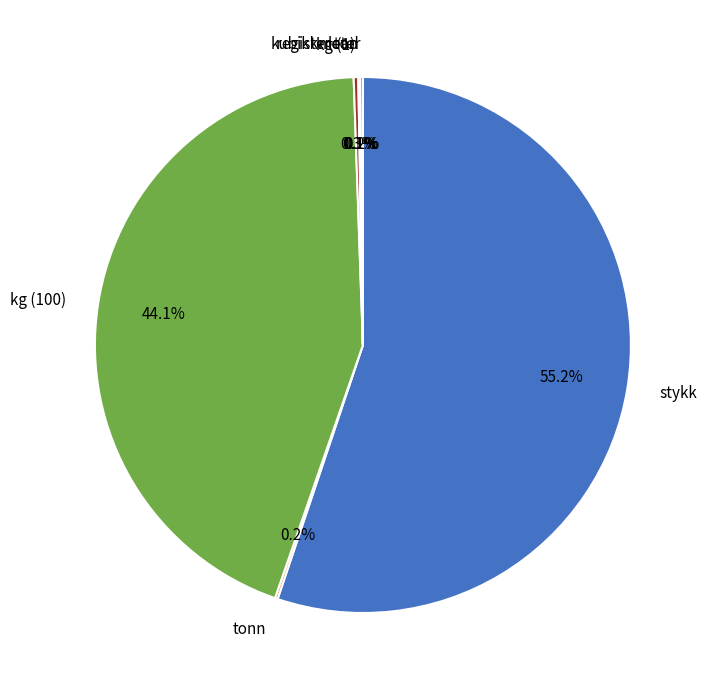

What is the largest slice in the pie chart?

stykk